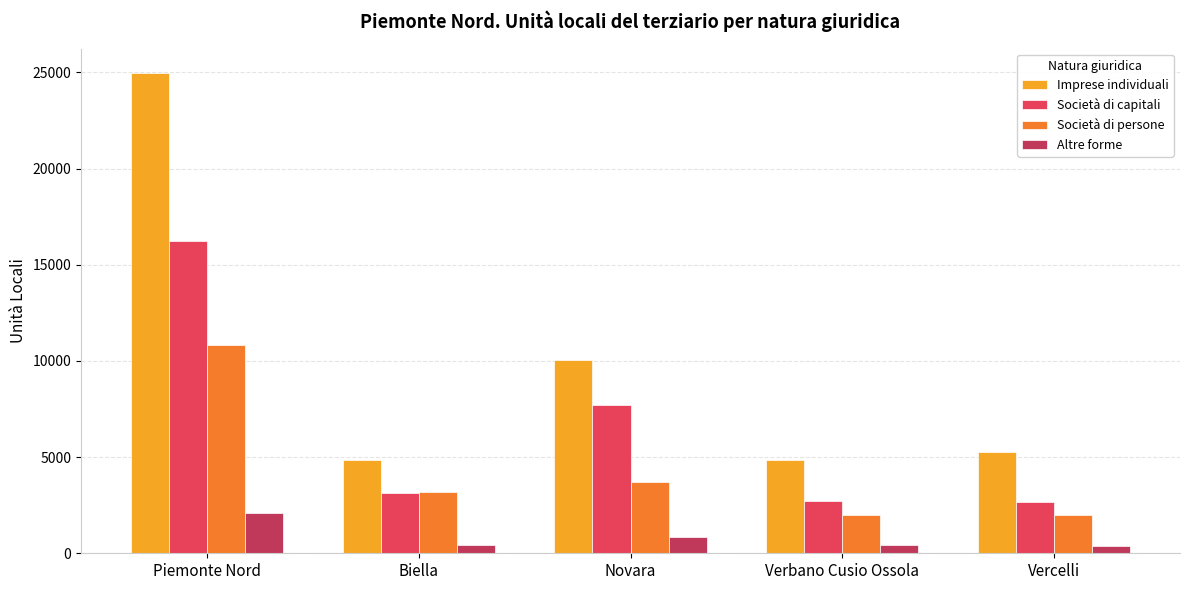

What is the sum of the Imprese individuali values at Vercelli and Biella?

10084